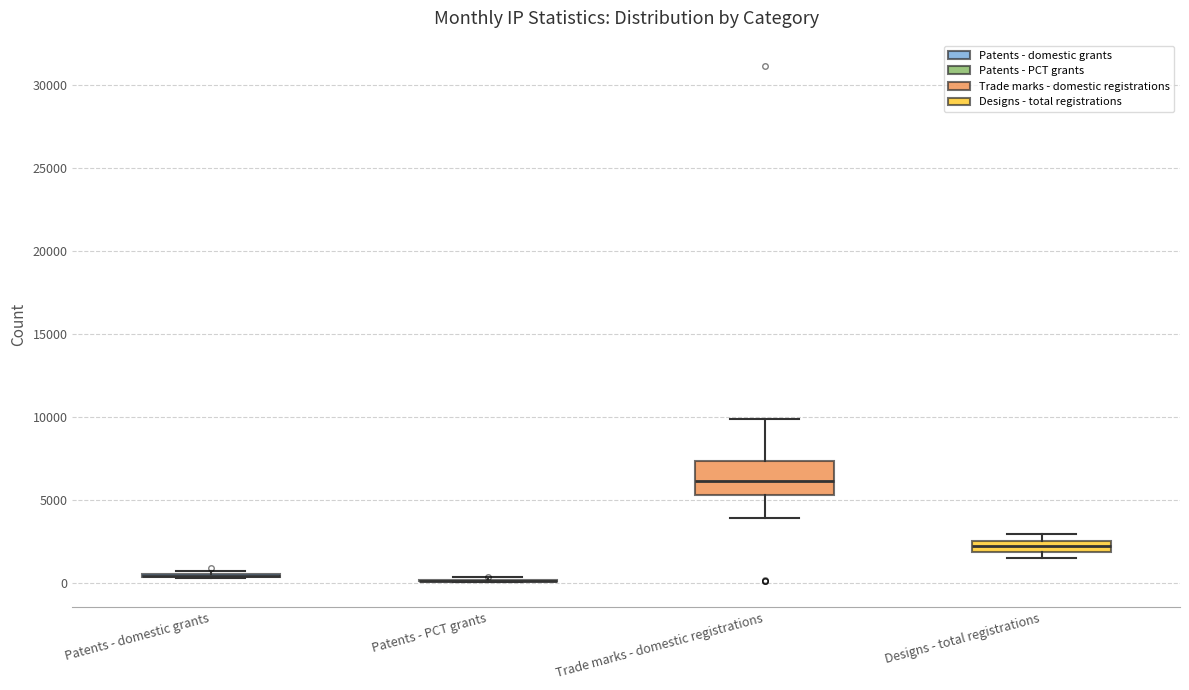

Comparing the boxes themselves (not the whiskers), which one is the tallest?

Trade marks - domestic registrations